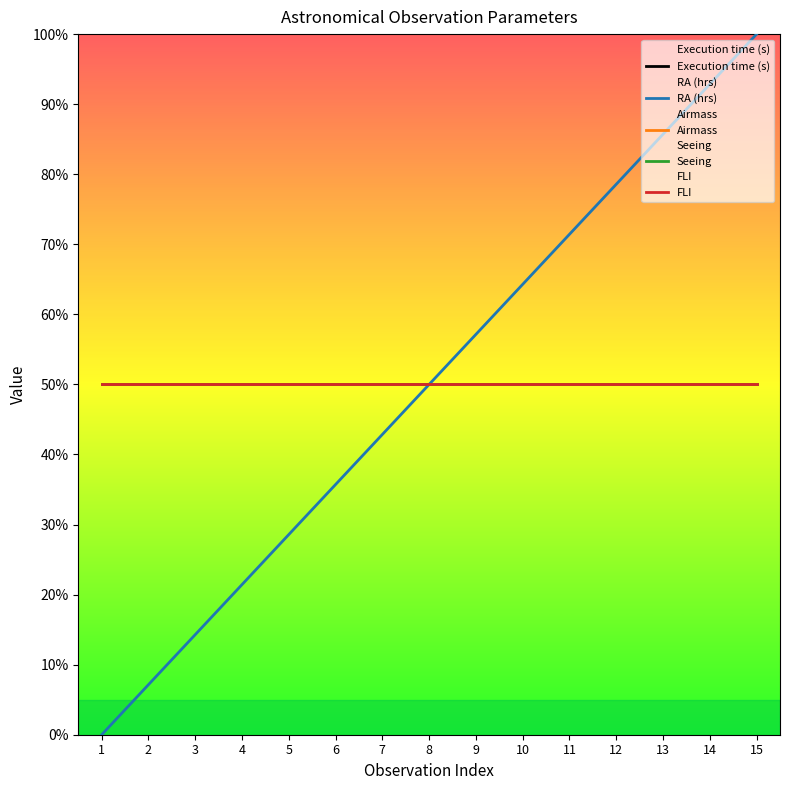

How many values in the RA (hrs) series are below 50?

7